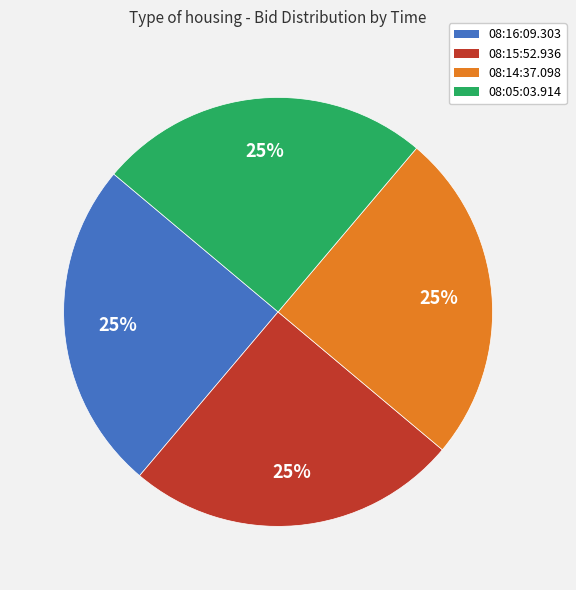

How many segments does this pie chart have?

4